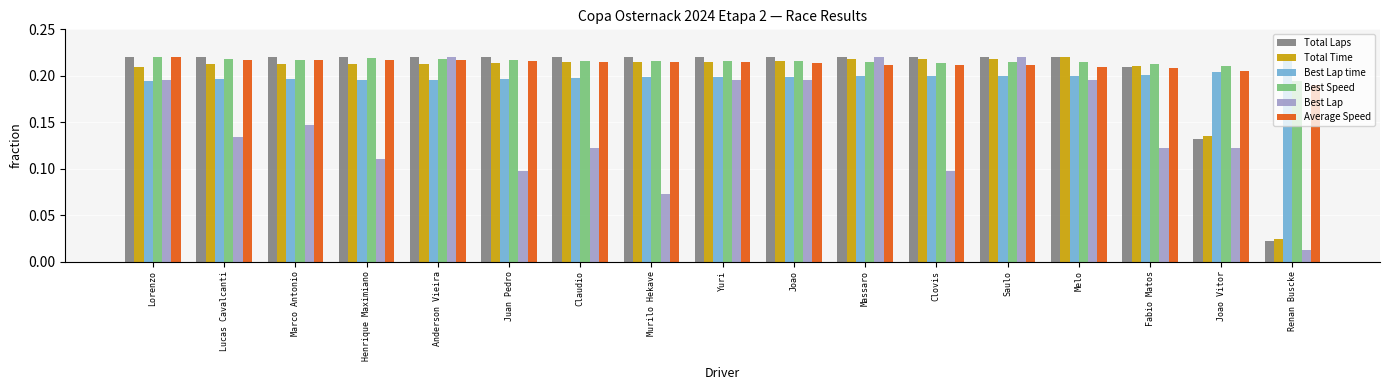

What are all the series names shown in the legend?

Total Laps, Total Time, Best Lap time, Best Speed, Best Lap, Average Speed